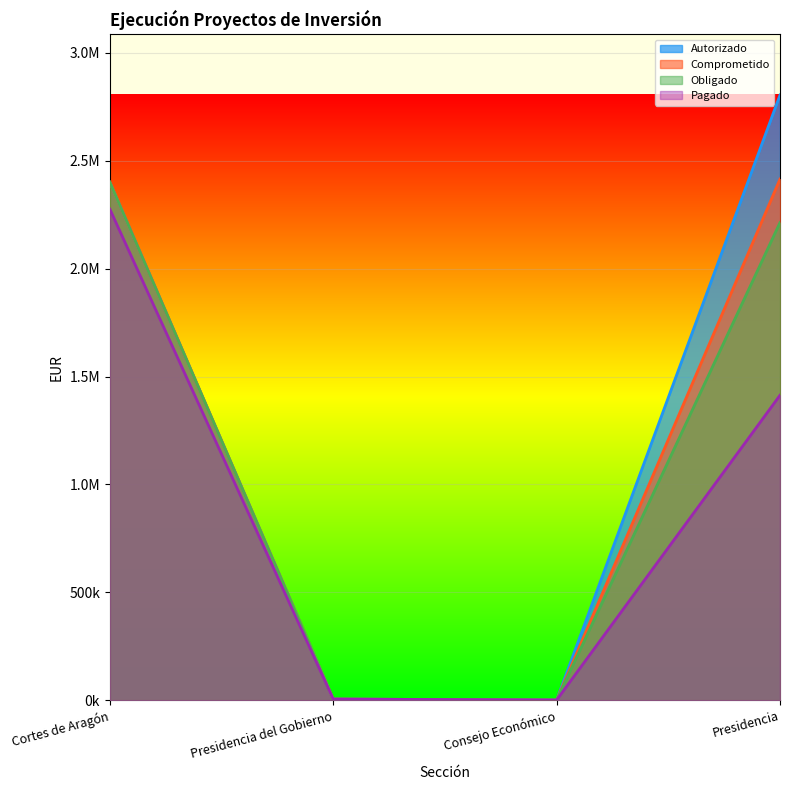

True or false: Comprometido has a value of 2414148.5 at Presidencia.

True